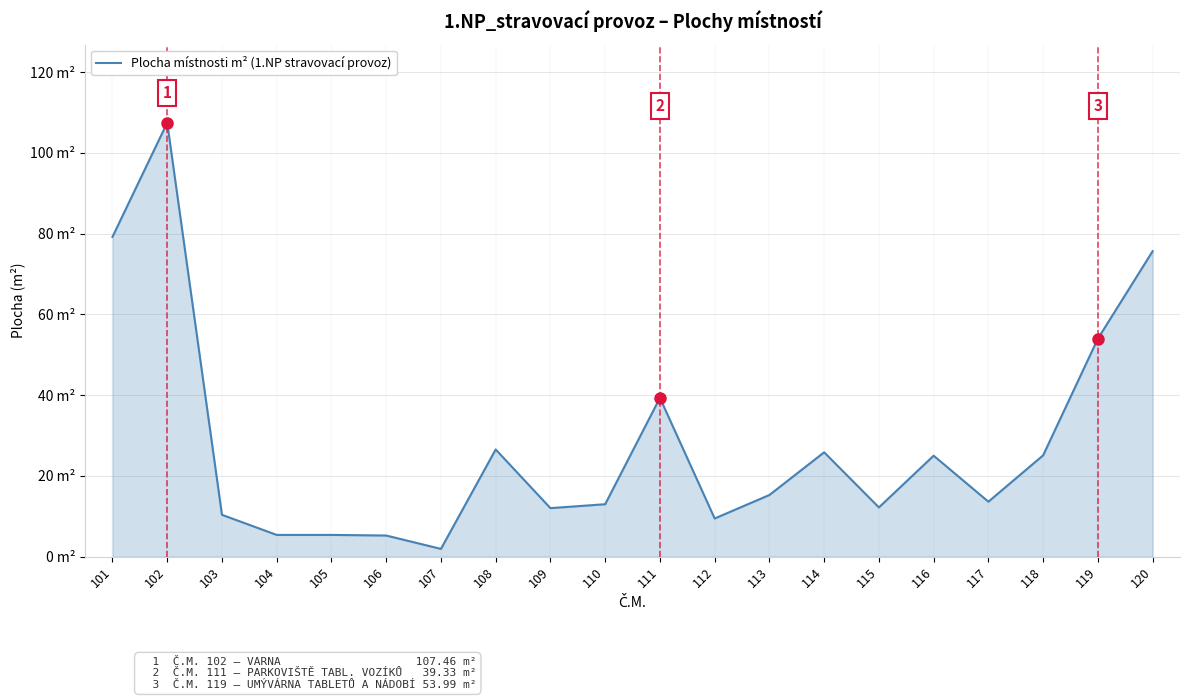

Does the chart display data point markers on the line(s)?

No